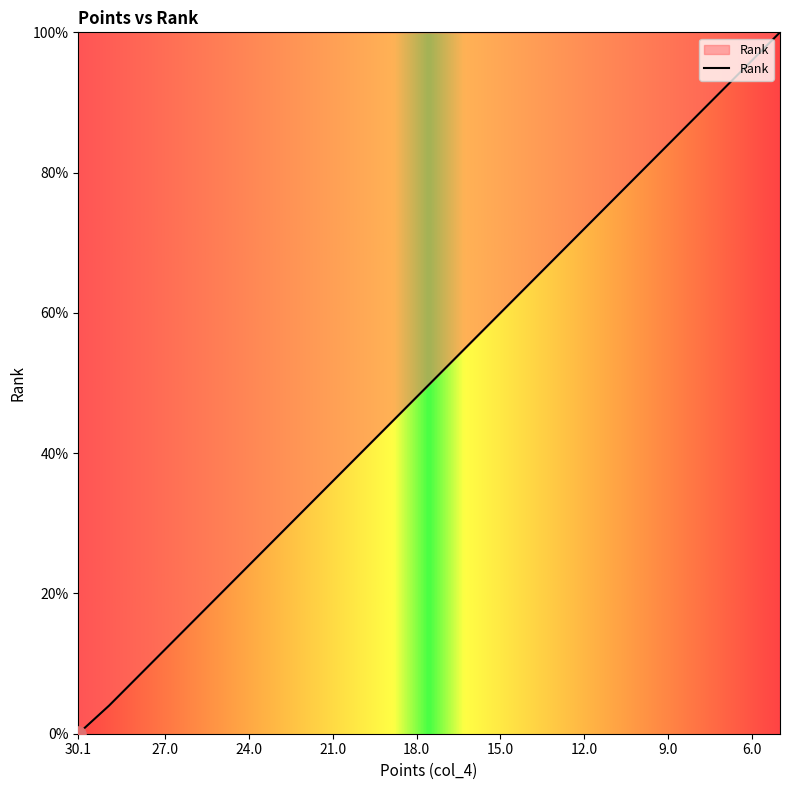

Approximately how many times larger is the value at 13 compared to 11?

0.9